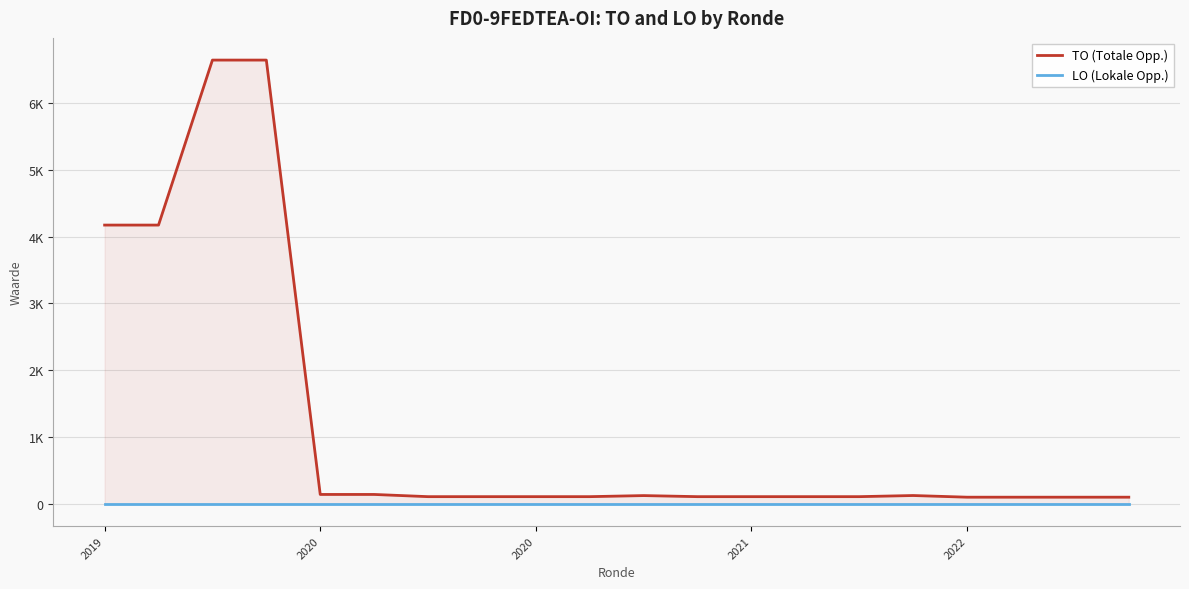

What is the highest value of the TO (Totale Opp.) series?

6641